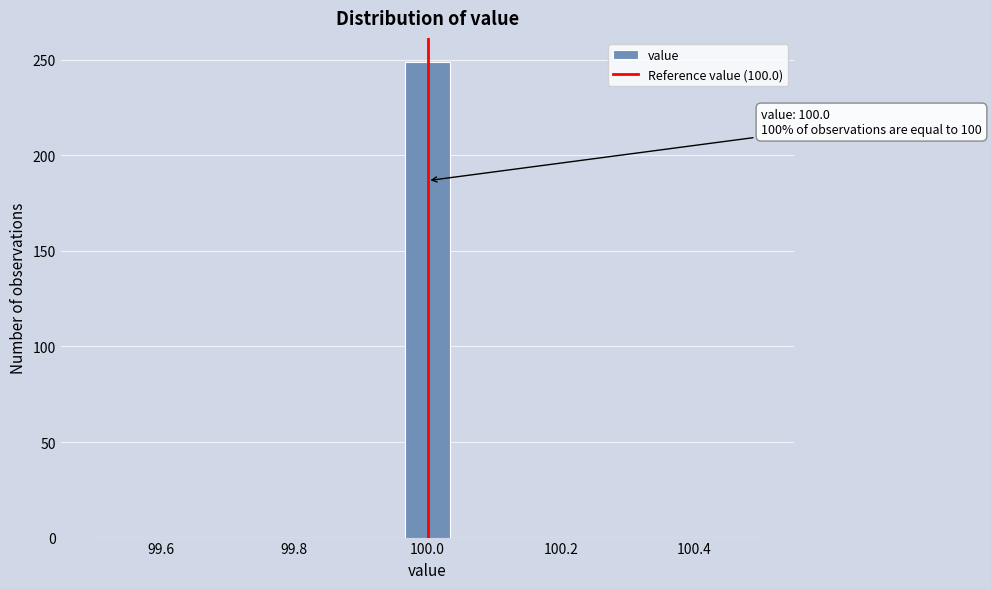

Read against the x-axis, roughly where is the centre of the tallest bar?

100.00